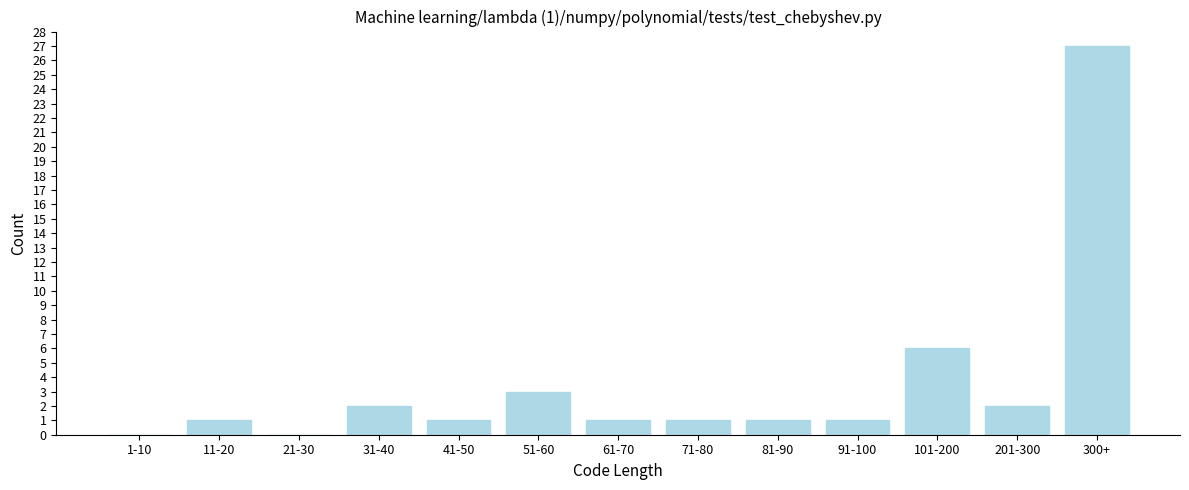

Reading right to left, what are all the values shown in this chart?

300+=27	201-300=2	101-200=6	91-100=1	81-90=1	71-80=1	61-70=1	51-60=3	41-50=1	31-40=2	21-30=0	11-20=1	1-10=0